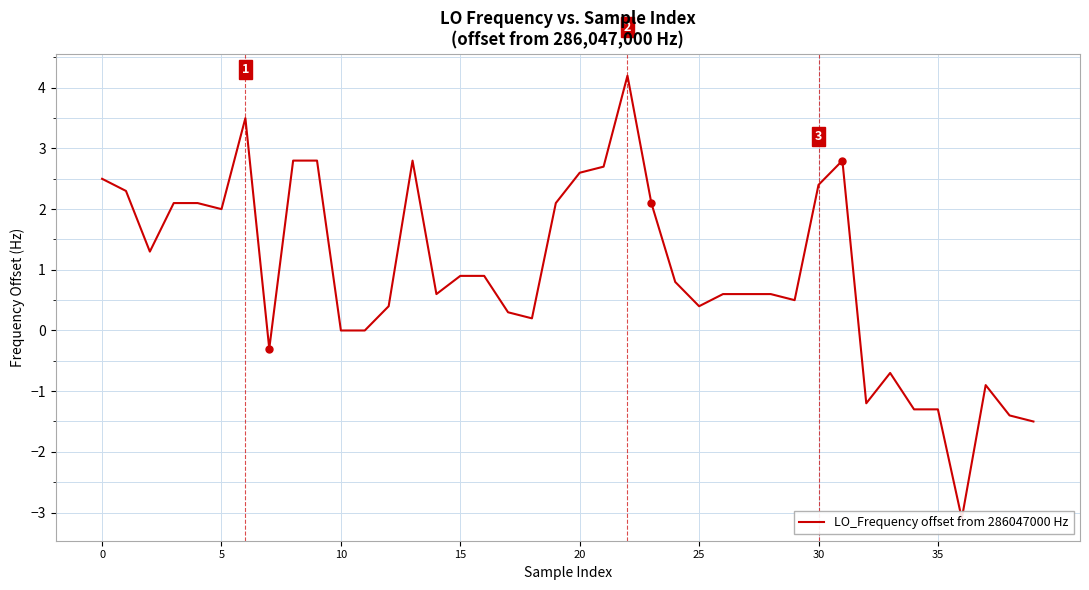

What is the smallest value displayed?

-3.1